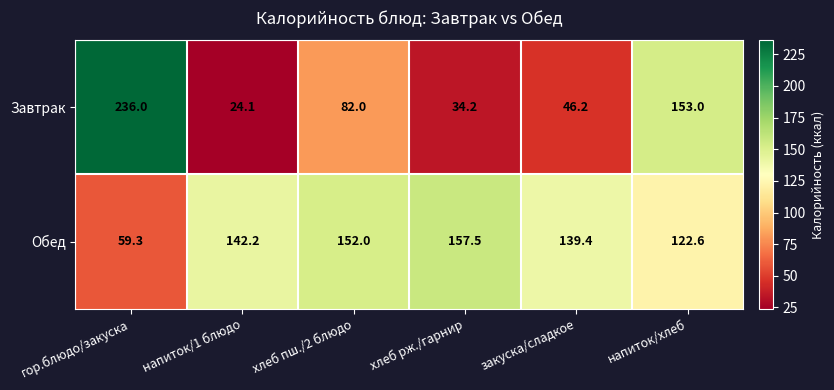

What is the total value across all series at гор.блюдо/закуска?

295.3